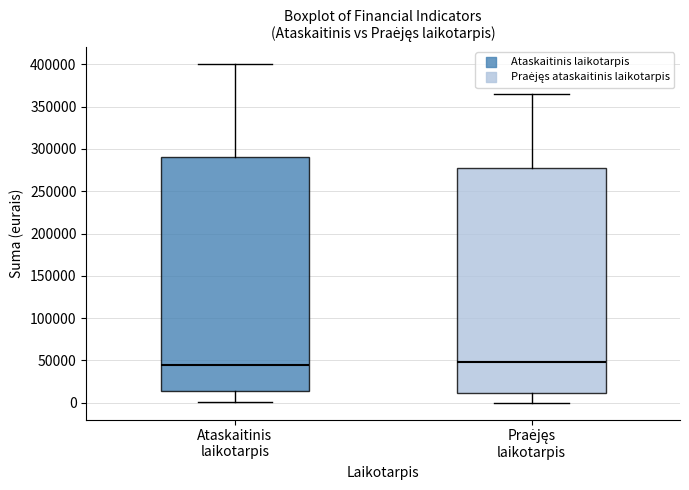

Where does the lower whisker of the box for Praėjęs laikotarpis end on the y-axis? The values are not printed on the chart, so give them approximately, as read against the axis.

0